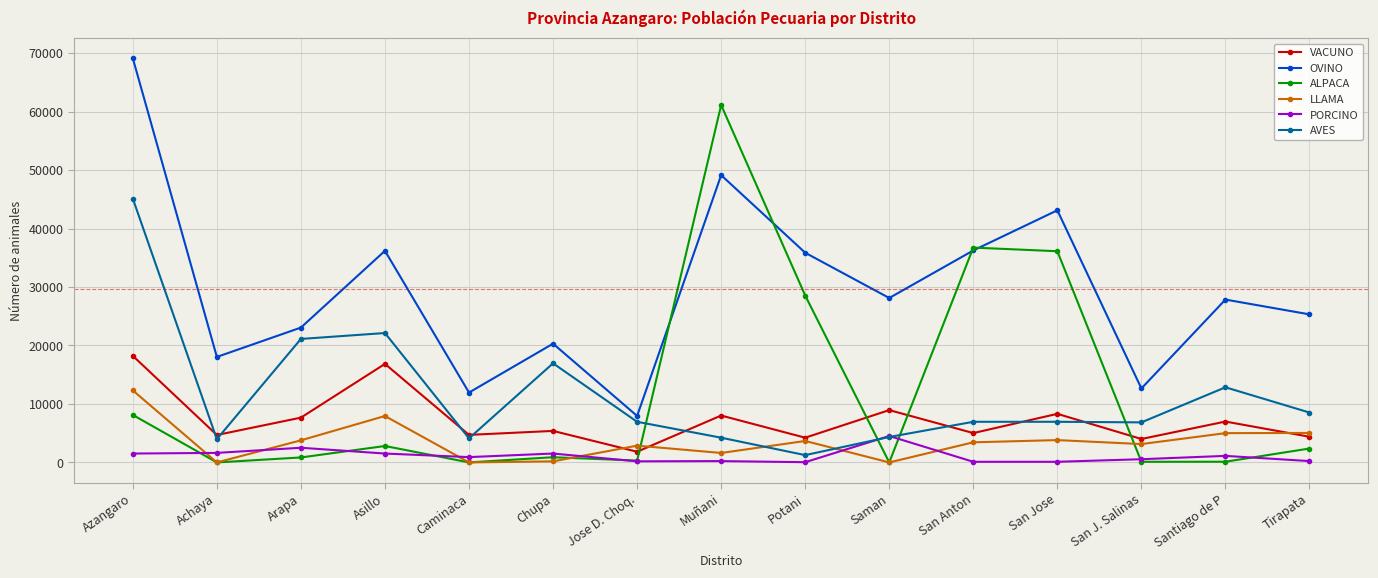

List the series in order of their peak value, lowest first.

PORCINO, LLAMA, VACUNO, AVES, ALPACA, OVINO